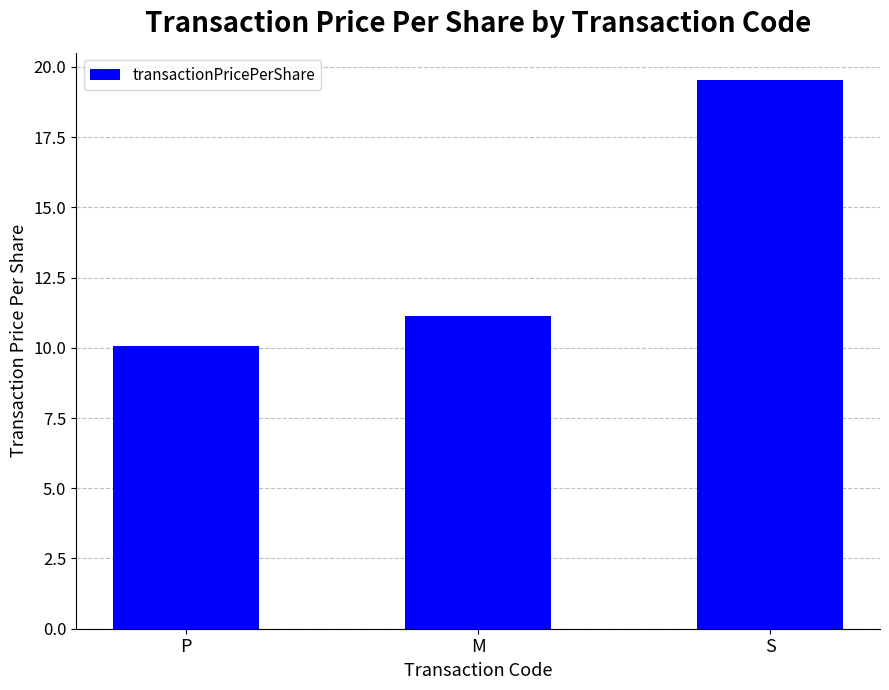

True or false: the data shows 10.1 at P.

True